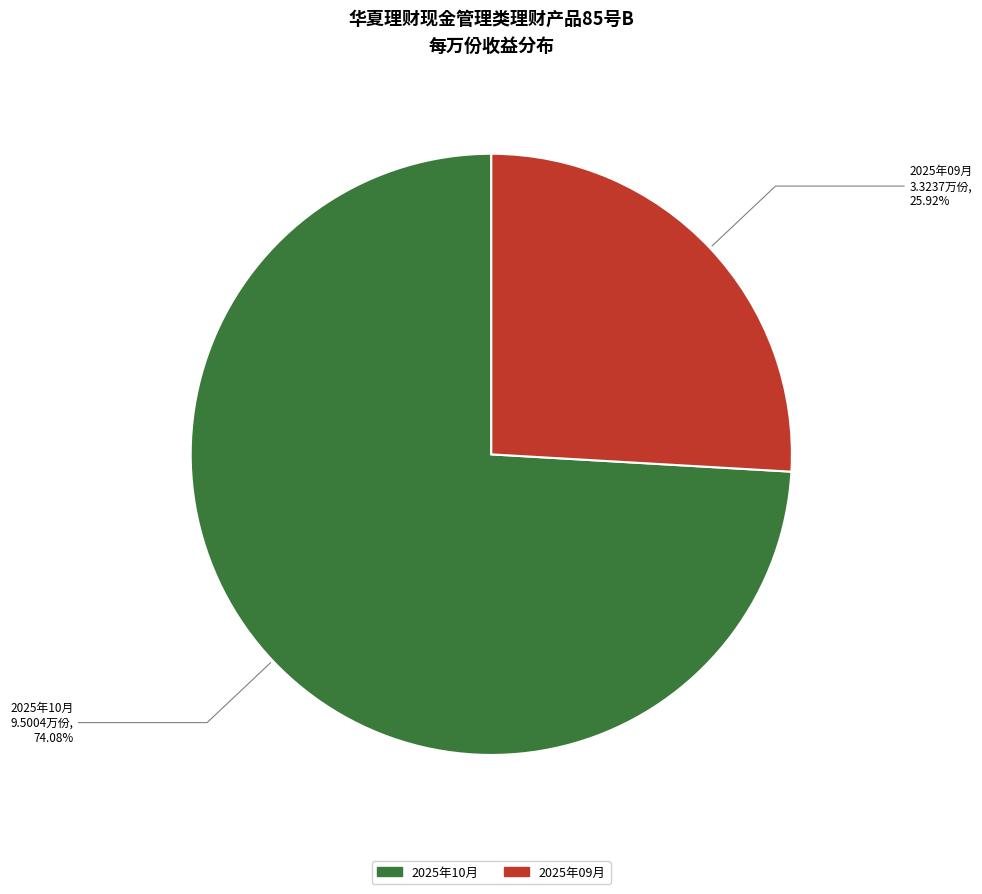

Rank the categories by value from lowest to highest.

2025年09月, 2025年10月